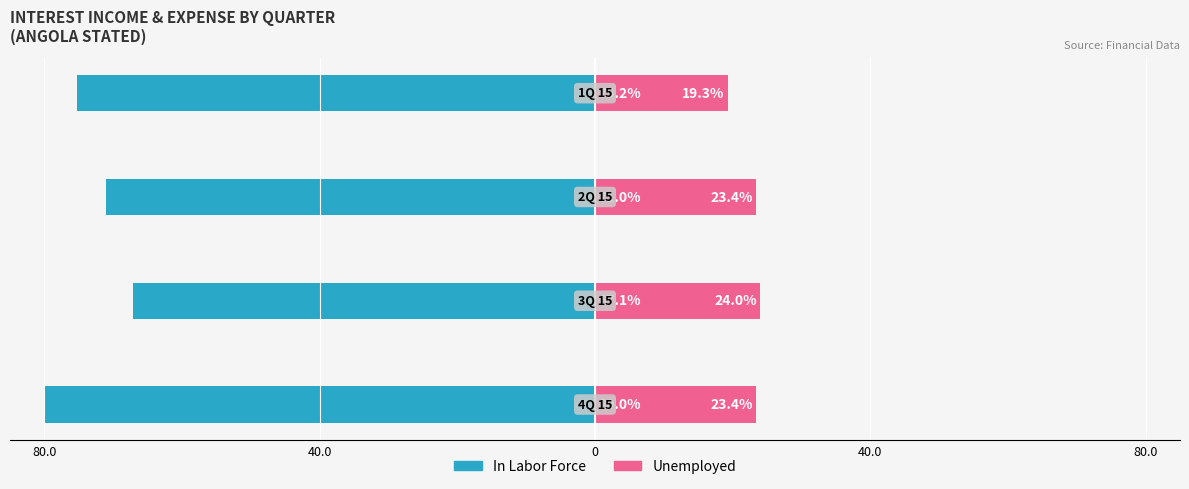

How many categories are shown in the chart?

4